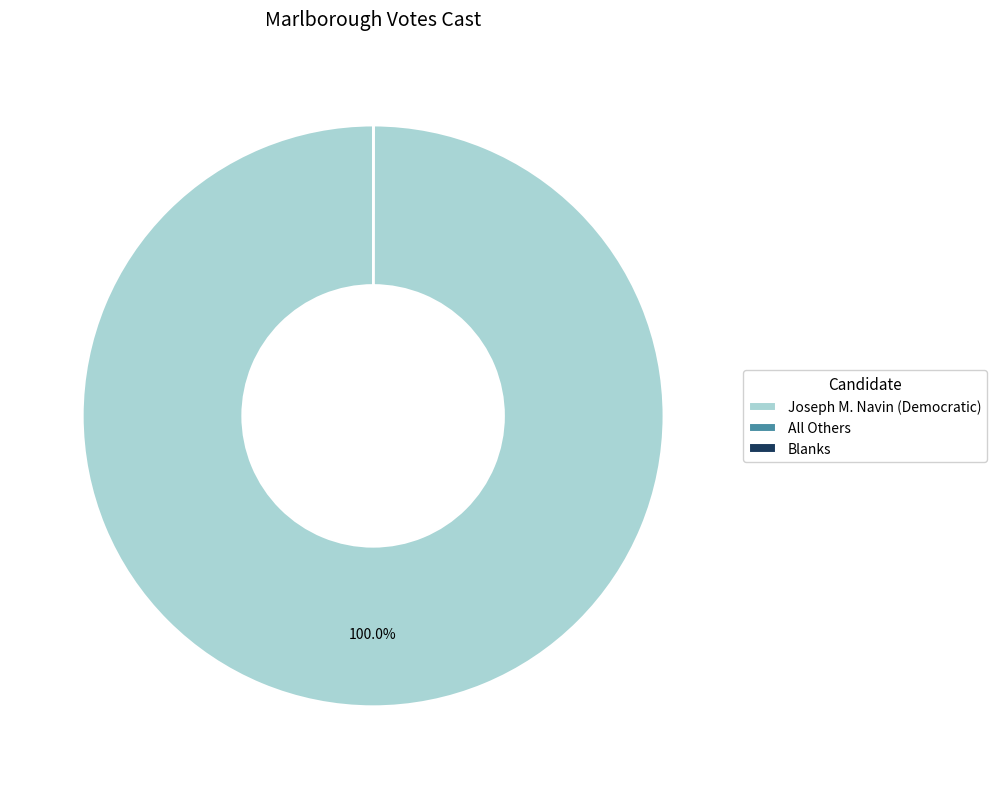

Is it true that Joseph M. Navin (Democratic) is 100% of the pie?

True